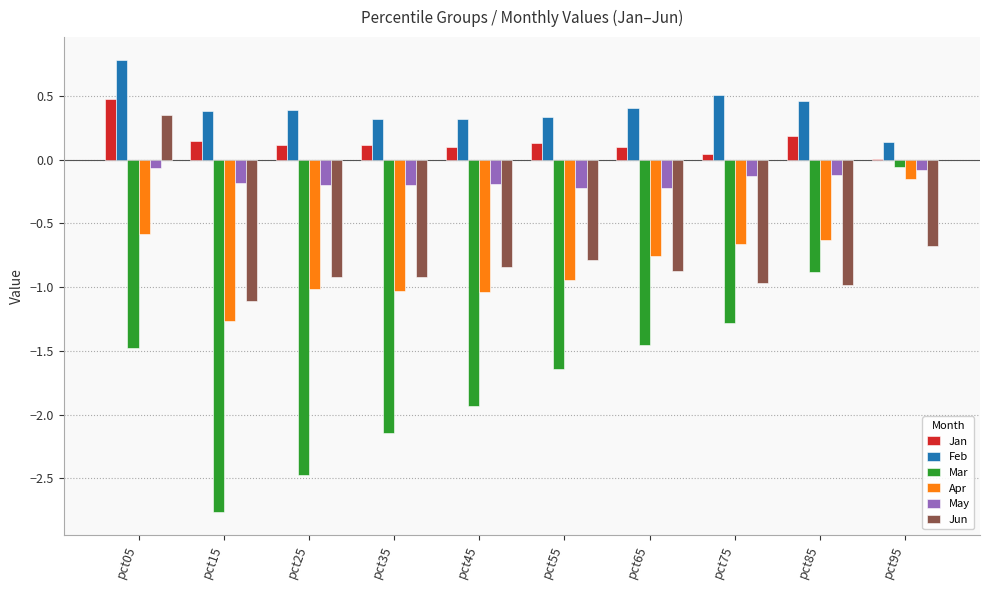

The value of Apr at pct85 is -1.0. True or false?

False